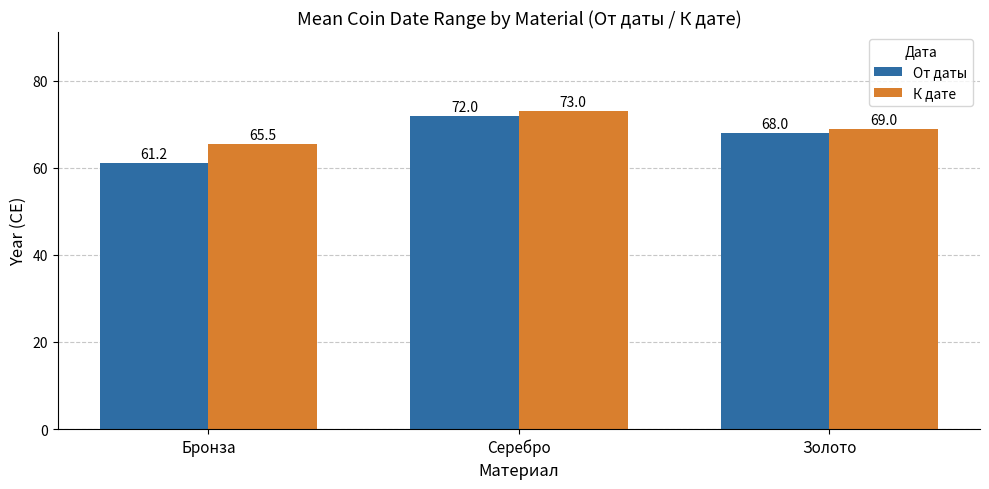

How many categories are shown in the chart?

3